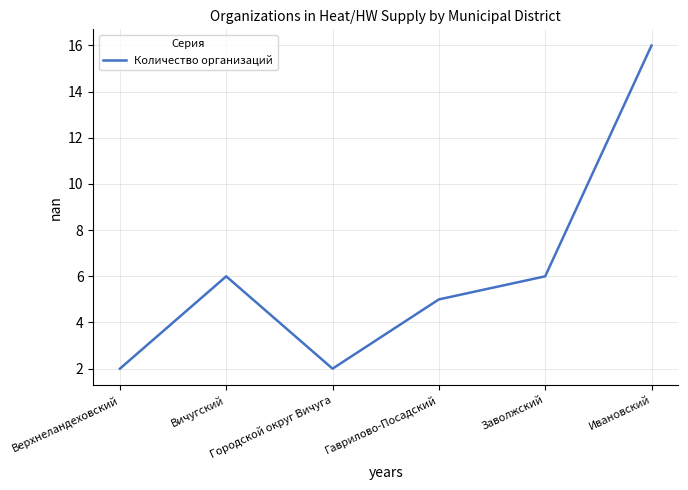

True or false: there are more than 2 points higher than both neighbors.

False